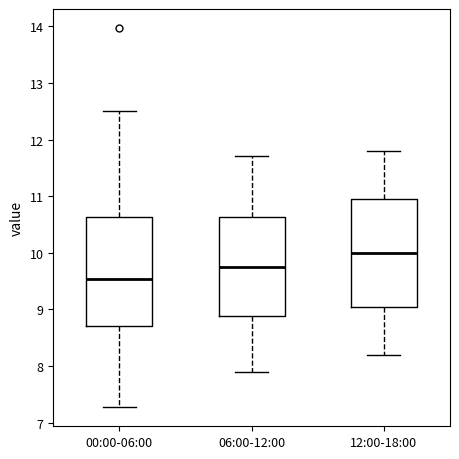

Where is the lower edge of the box for 12:00-18:00 on the y-axis? The values are not printed on the chart, so give them approximately, as read against the axis.

9.1